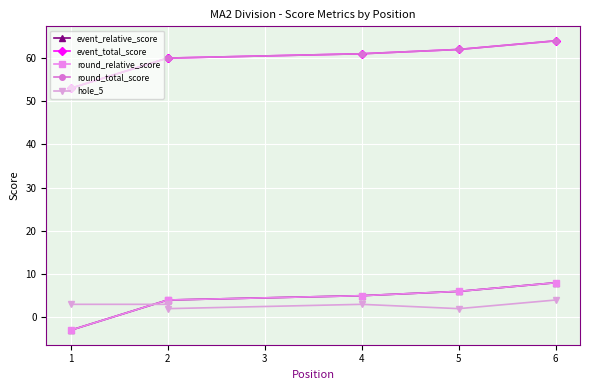

Which has a higher value, 5 or 2?

5